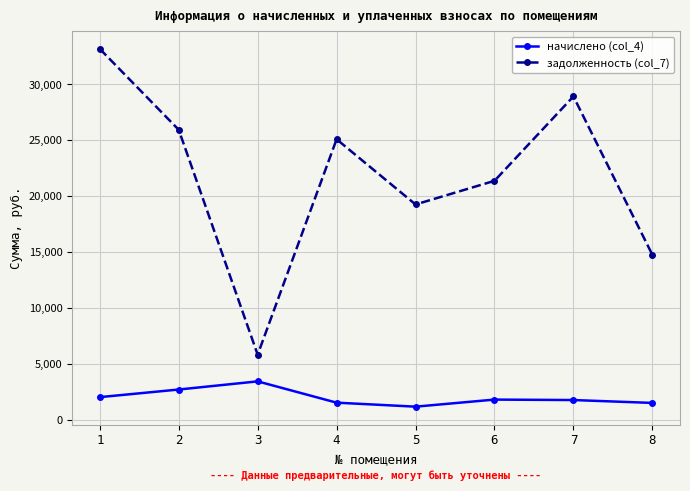

The начислено (col_4) series shows 409.2 at 8. True or false?

False